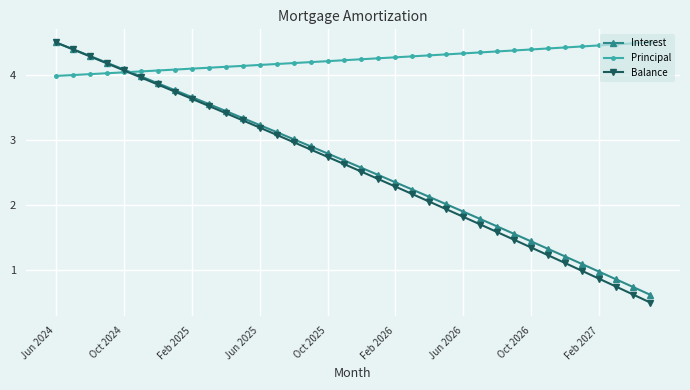

How many lines are shown in the chart?

3